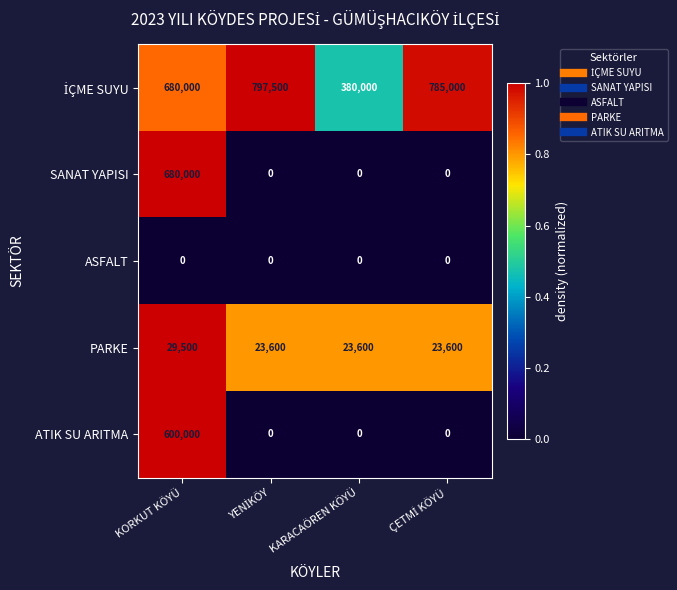

The value of SANAT YAPISI at KORKUT KÖYÜ is 680000. True or false?

True